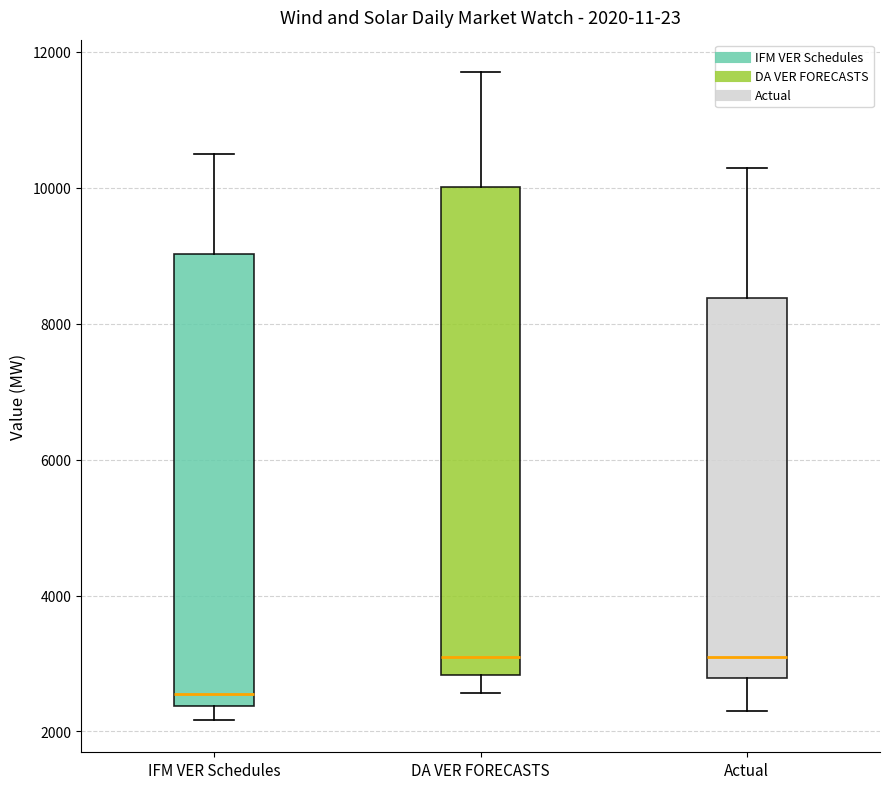

Comparing the boxes themselves (not the whiskers), which one is the tallest?

DA VER FORECASTS